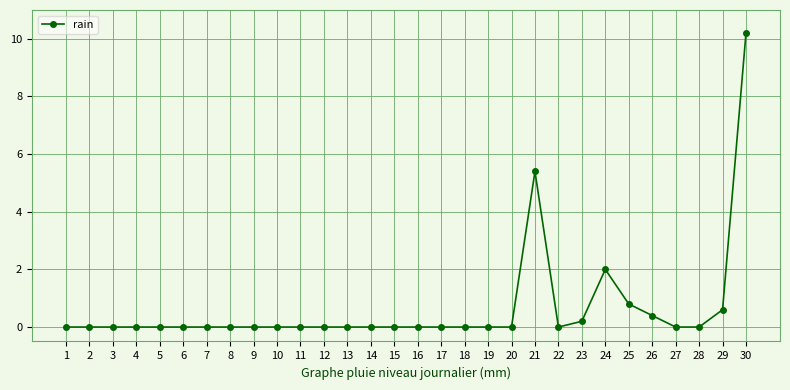

True or false: the data shows -6.7 at 27.

False